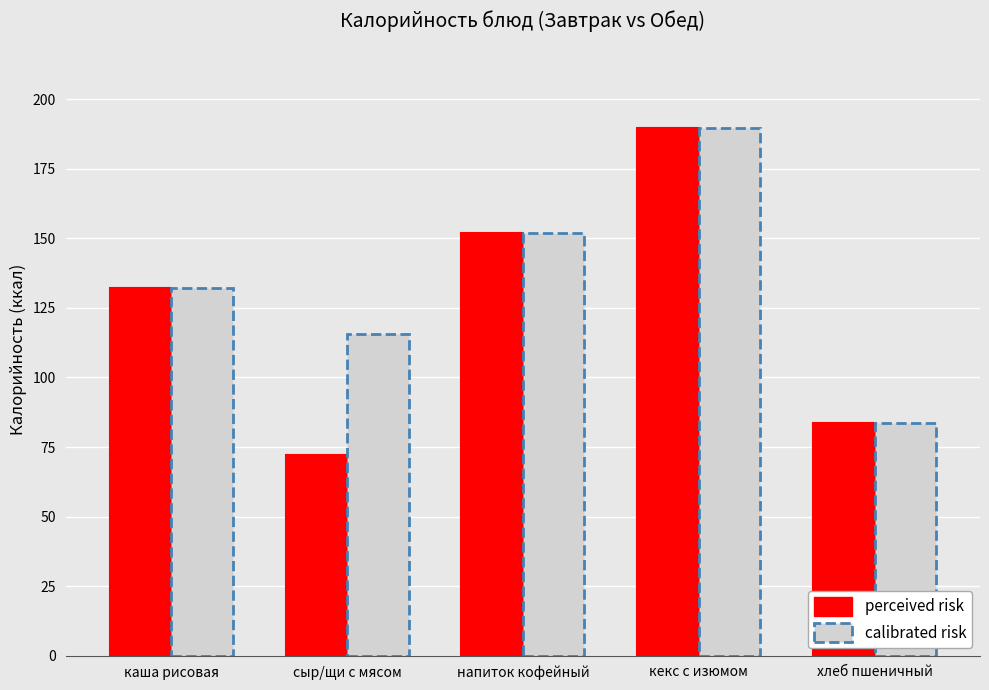

How many series are shown in this chart?

2